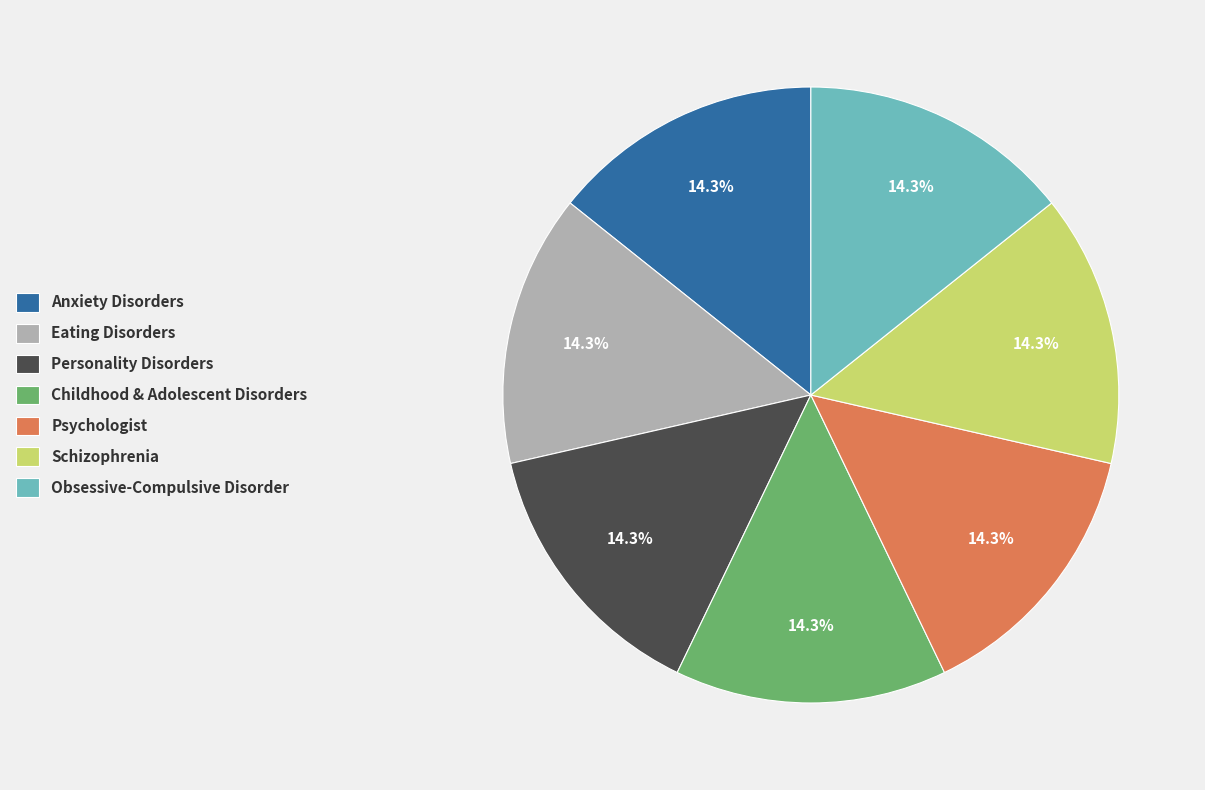

How many segments does this pie chart have?

7